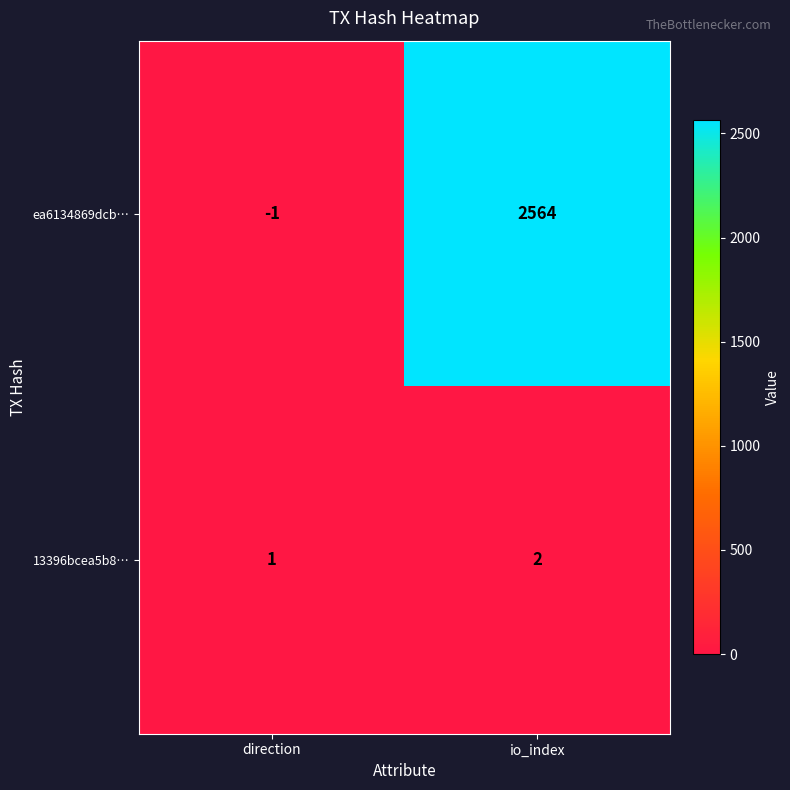

Rank the series by their average value, from lowest to highest.

13396bcea5b8…, ea6134869dcb…